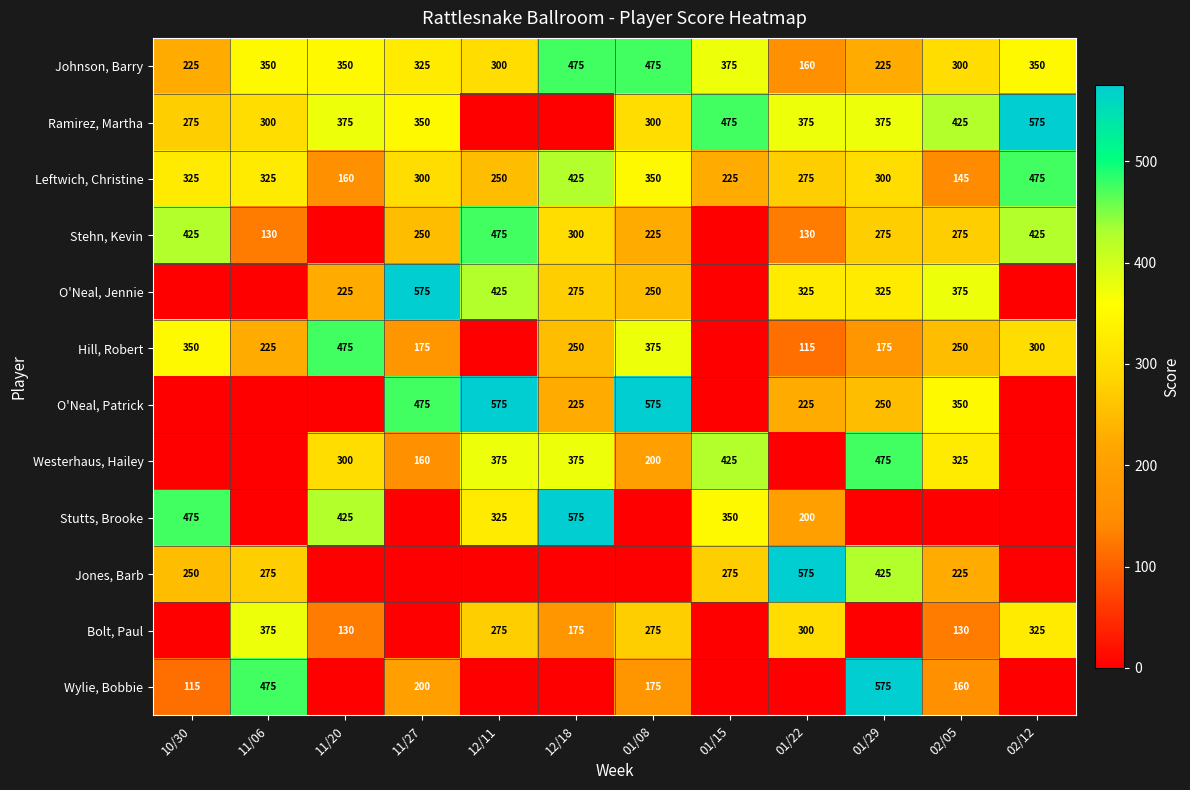

What is the average value of the Johnson, Barry series?

326